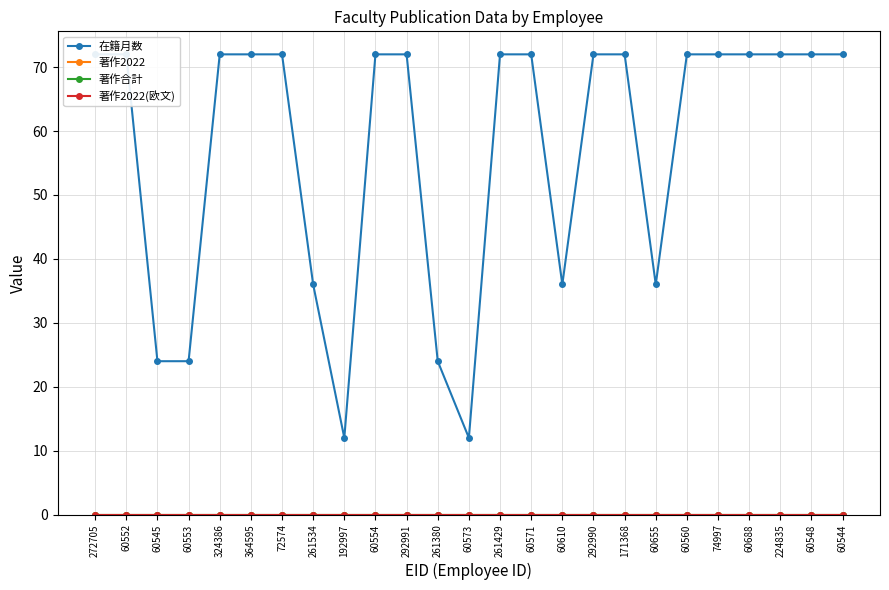

Reading right to left, list all the values displayed in this chart.

在籍月数: 72	72	72	72	72	72	36	72	72	36	72	72	12	24	72	72	12	36	72	72	72	24	24	72	72
著作2022: 0	0	0	0	0	0	0	0	0	0	0	0	0	0	0	0	0	0	0	0	0	0	0	0	0
著作合計: 0	0	0	0	0	0	0	0	0	0	0	0	0	0	0	0	0	0	0	0	0	0	0	0	0
著作2022(欧文): 0	0	0	0	0	0	0	0	0	0	0	0	0	0	0	0	0	0	0	0	0	0	0	0	0